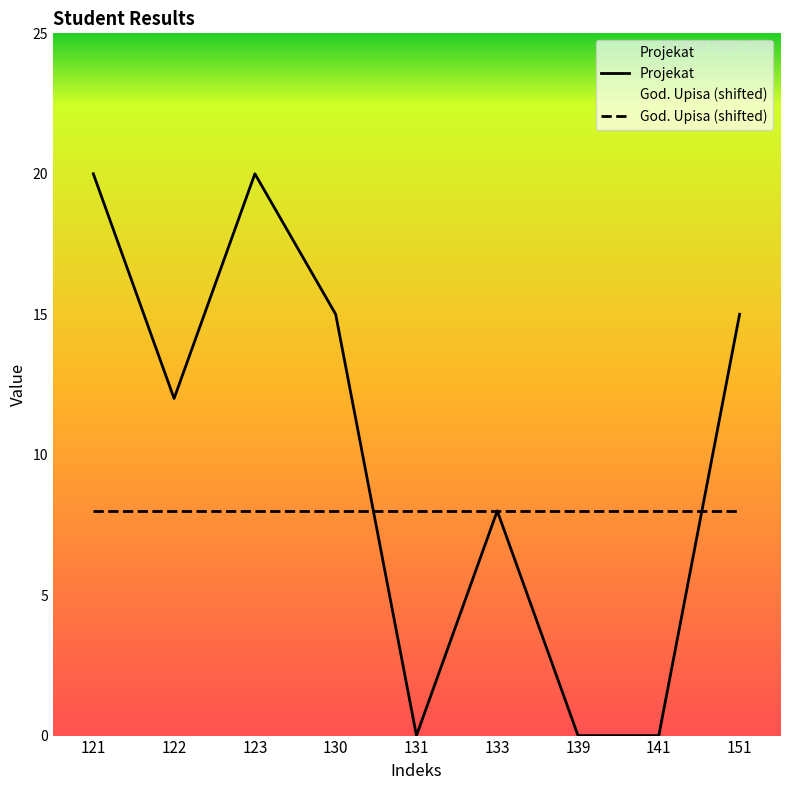

What is the value of the 3rd point from the left?

20